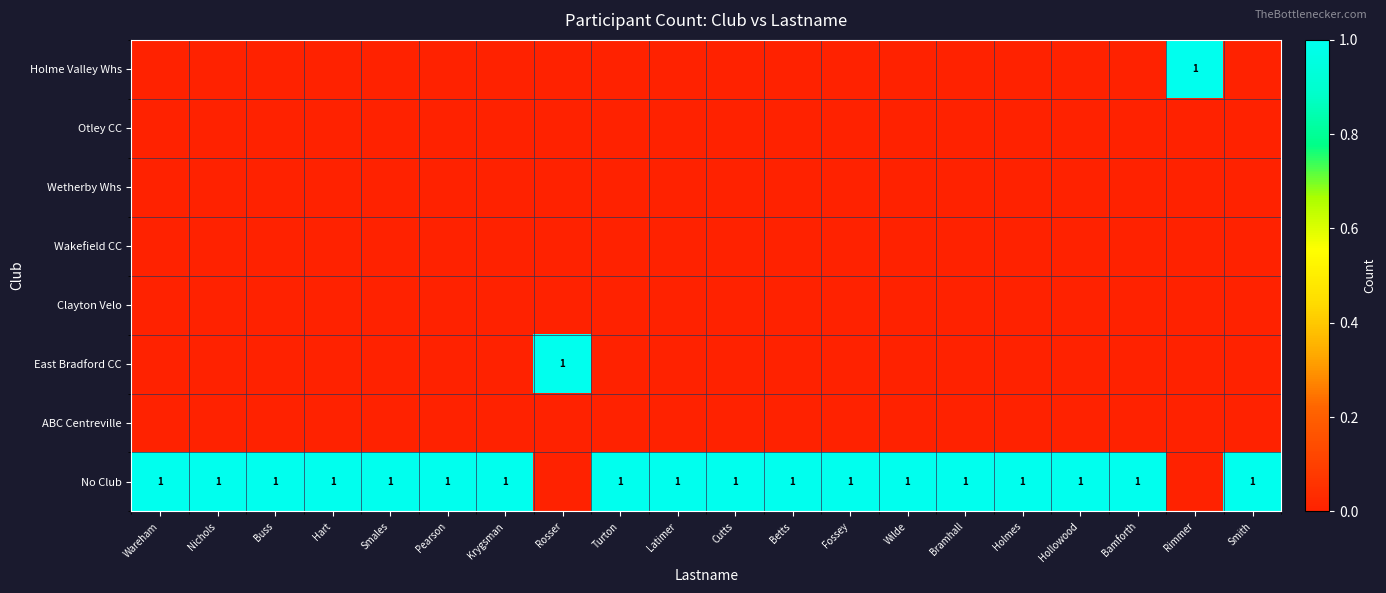

List the labels in order of Otley CC value, smallest first.

Wareham, Nichols, Buss, Hart, Smales, Pearson, Krygsman, Rosser, Turton, Latimer, Cutts, Betts, Fossey, Wilde, Bramhall, Holmes, Hollowood, Bamforth, Rimmer, Smith